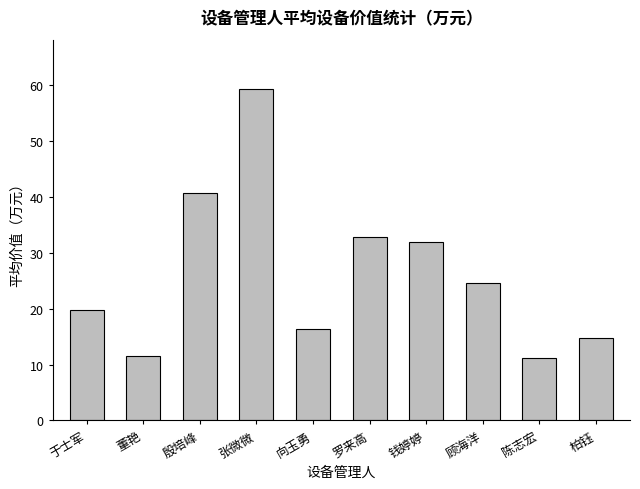

At which label does the data first exceed 24?

殷培峰